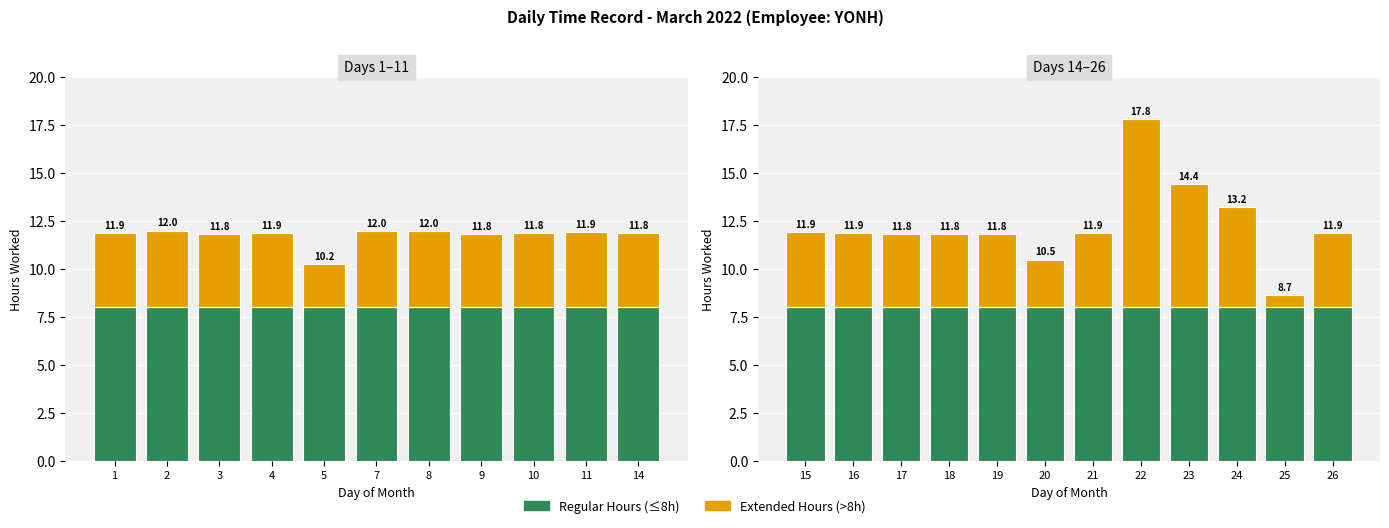

The Regular Hours (≤8h) series shows 4.9 at 25. True or false?

False